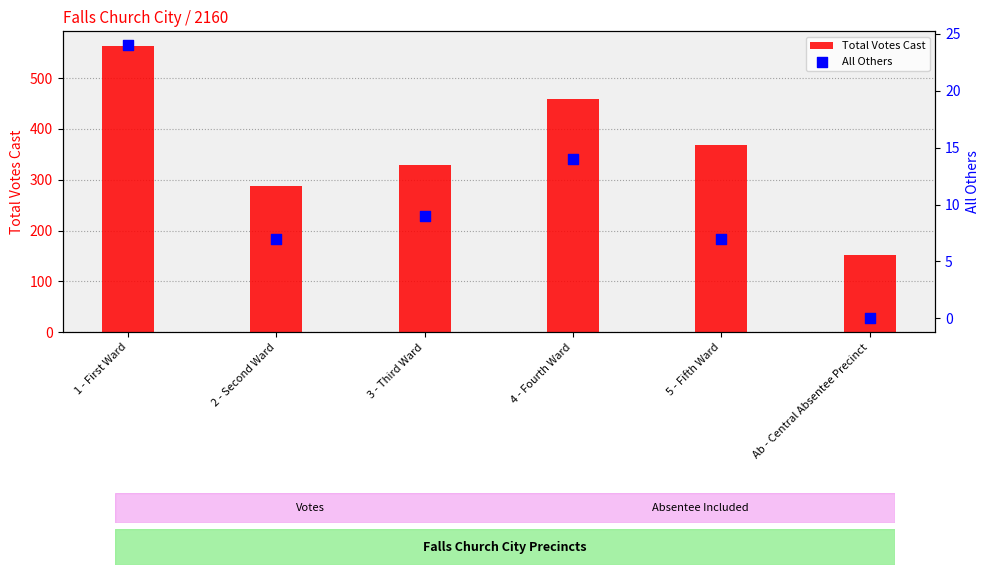

Which series reaches the maximum Y coordinate?

Total Votes Cast